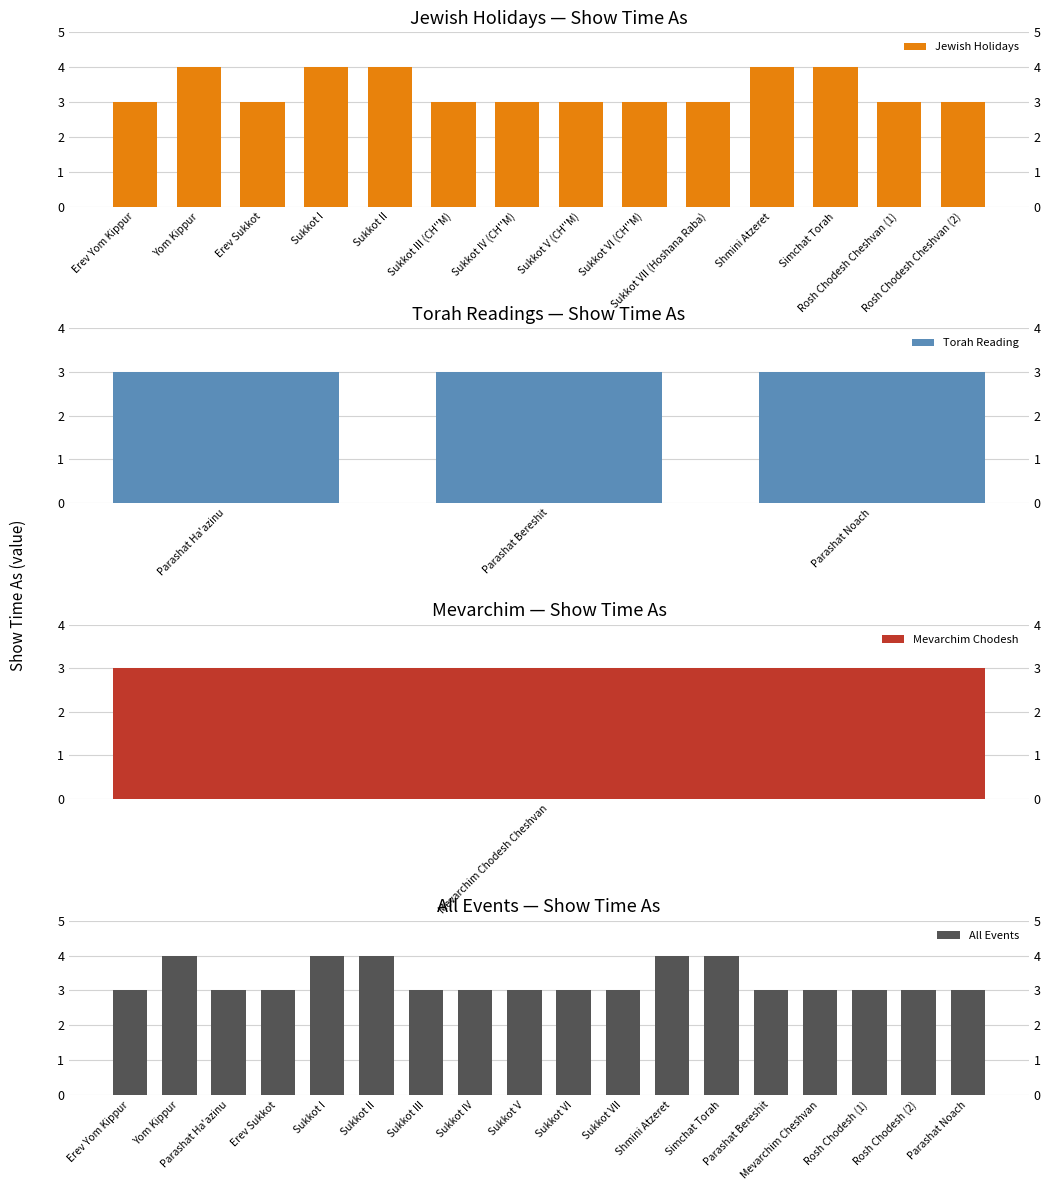

What position from the left is Erev Sukkot?

3